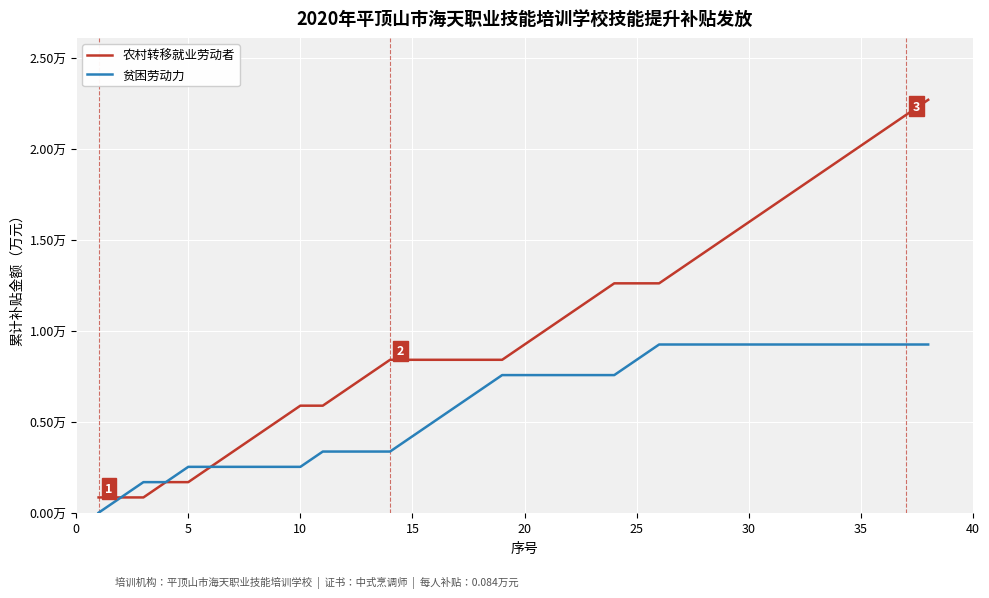

What are all the series names shown in the legend?

农村转移就业劳动者, 贫困劳动力